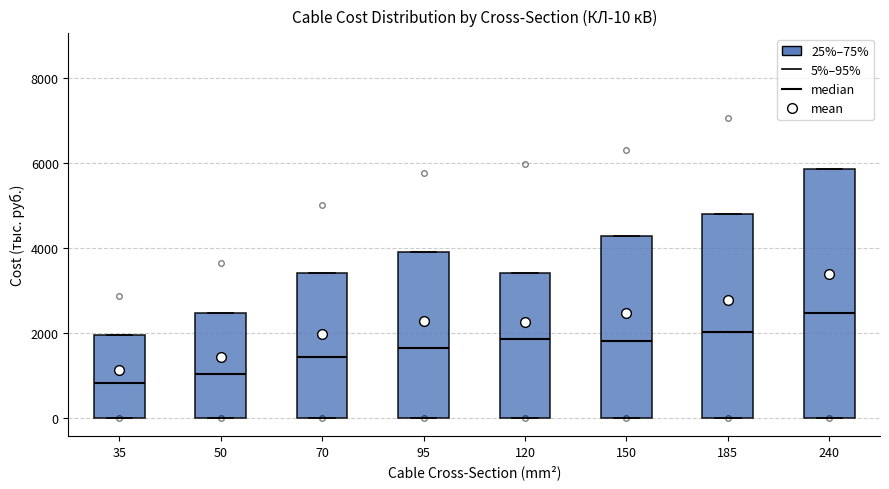

Comparing the boxes themselves (not the whiskers), which one is the tallest?

240